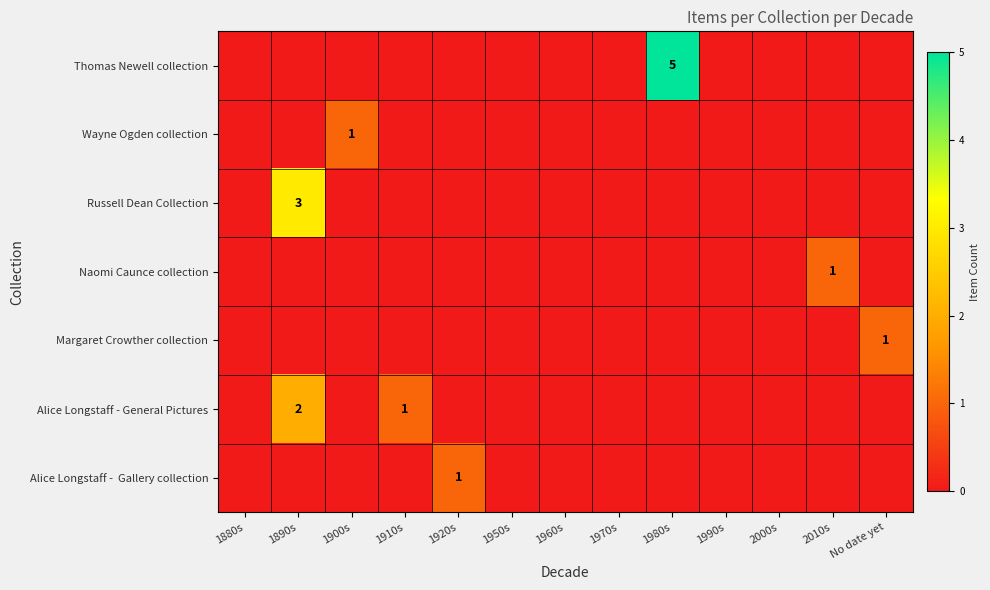

What is the greatest value displayed?

5